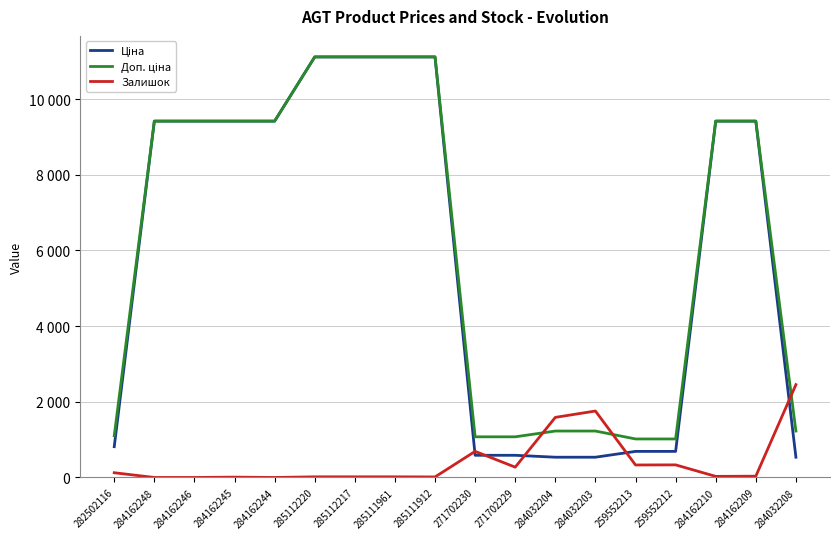

Reading right to left, extract all data points from this chart.

Ціна: 535.4	9416.9	9416.9	689.1	689.1	535.4	535.4	586.0	586.0	11113.6	11113.6	11113.6	11113.6	9416.9	9416.9	9416.9	9416.9	813.0
Доп. ціна: 1227.2	9416.9	9416.9	1017.8	1017.8	1227.2	1227.2	1074.5	1074.5	11113.6	11113.6	11113.6	11113.6	9416.9	9416.9	9416.9	9416.9	1101.8
Залишок: 2453.0	34.0	29.0	333.0	330.0	1756.0	1588.0	272.0	690.0	14.0	17.0	17.0	17.0	0.0	9.0	0.0	0.0	125.0